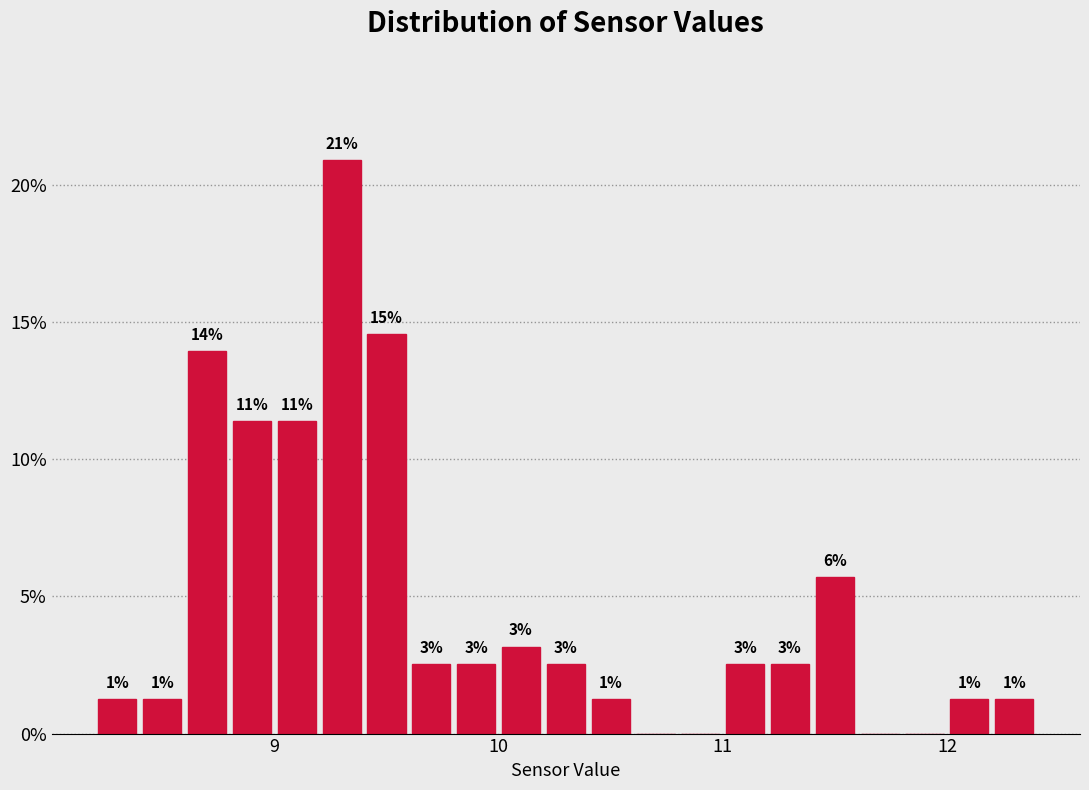

Around what value on the x-axis is the tallest bar? Give the approximate position of its centre, as read against the axis.

9.3